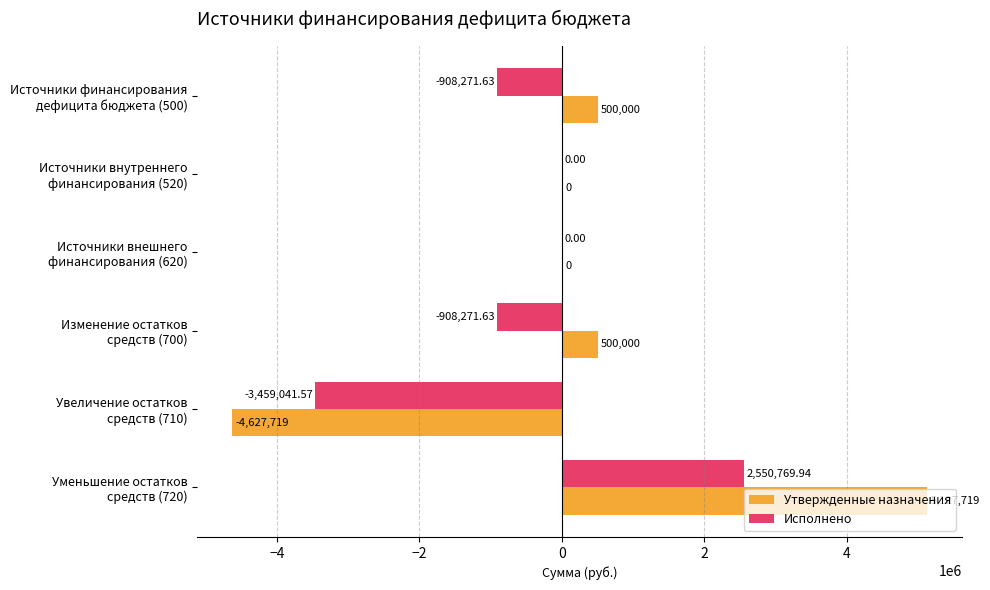

Which series has the largest total across all categories?

Утвержденные назначения